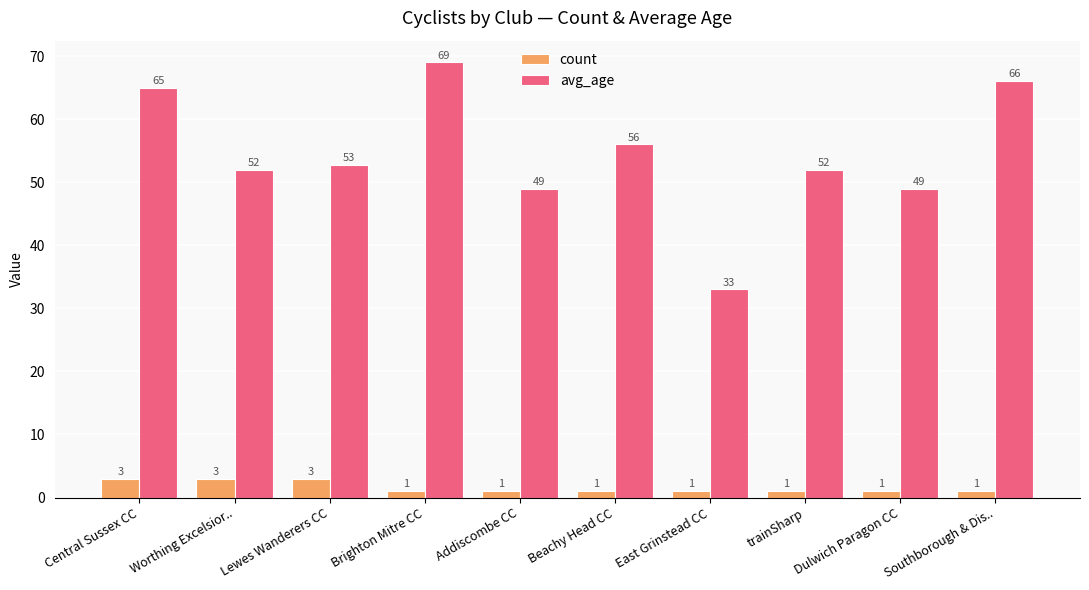

What is the smallest value displayed?

1.0